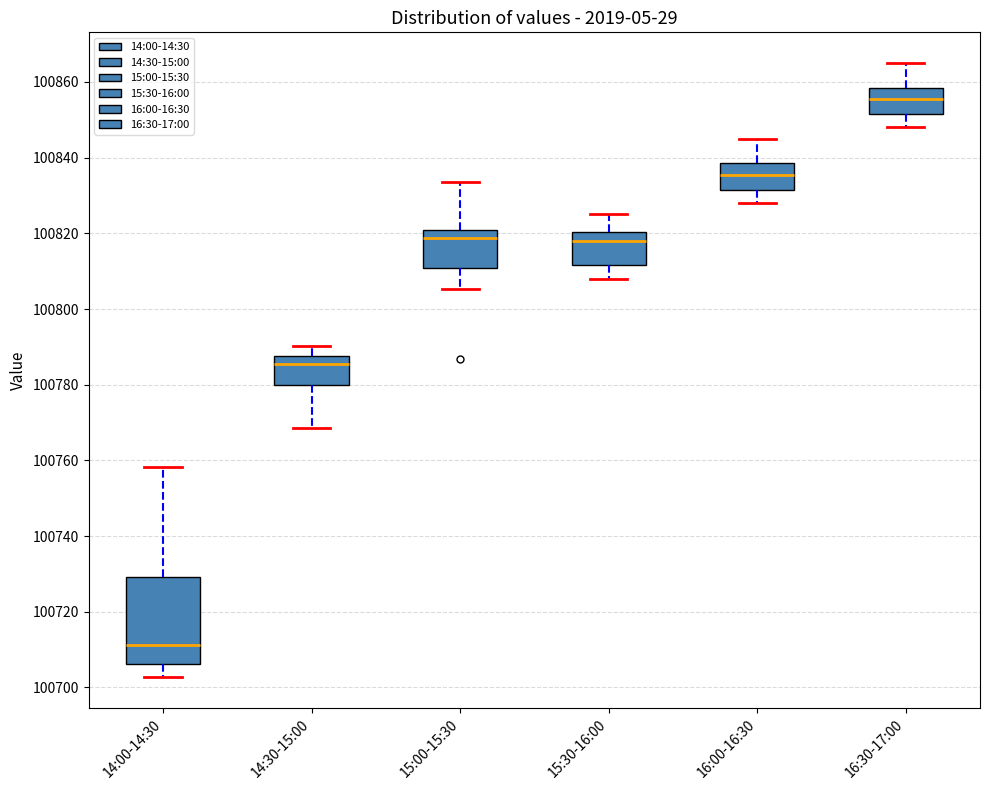

Reading left to right, read every box against the y-axis: the position of its median line, the range the box covers, and the ends of its whiskers. The values are not printed on the chart, so give them approximately, as read against the axis.

14:00-14:30: median 100712, box 100706 to 100730, whiskers 100702 to 100758
14:30-15:00: median 100786, box 100780 to 100788, whiskers 100768 to 100790
15:00-15:30: median 100818, box 100810 to 100820, whiskers 100806 to 100834
15:30-16:00: median 100818, box 100812 to 100820, whiskers 100808 to 100826
16:00-16:30: median 100836, box 100832 to 100838, whiskers 100828 to 100846
16:30-17:00: median 100856, box 100852 to 100858, whiskers 100848 to 100866